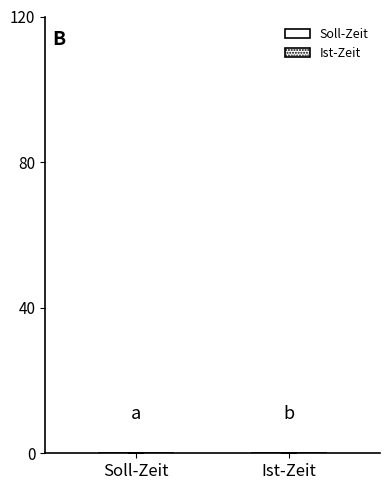

How many distinct data groups are displayed?

2